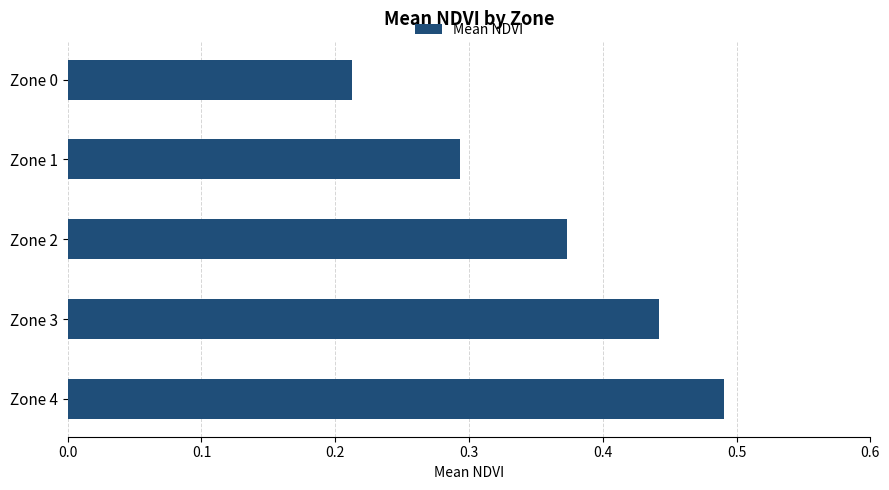

What is the sum of all values?

1.8